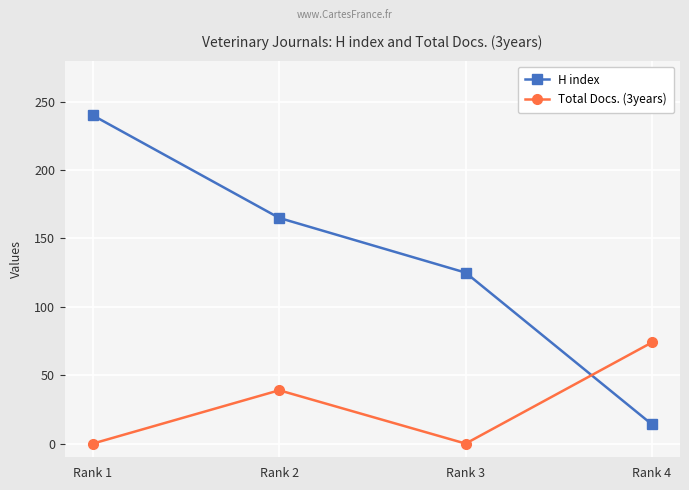

How many distinct data groups are displayed?

2